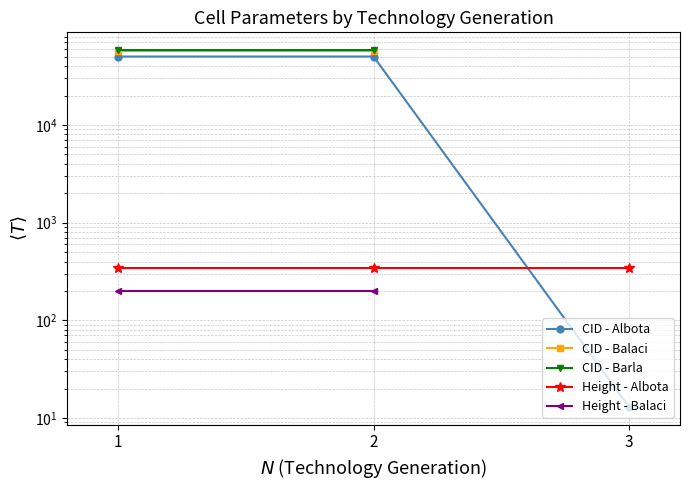

Which category has the lowest value in the Height - Balaci series?

1